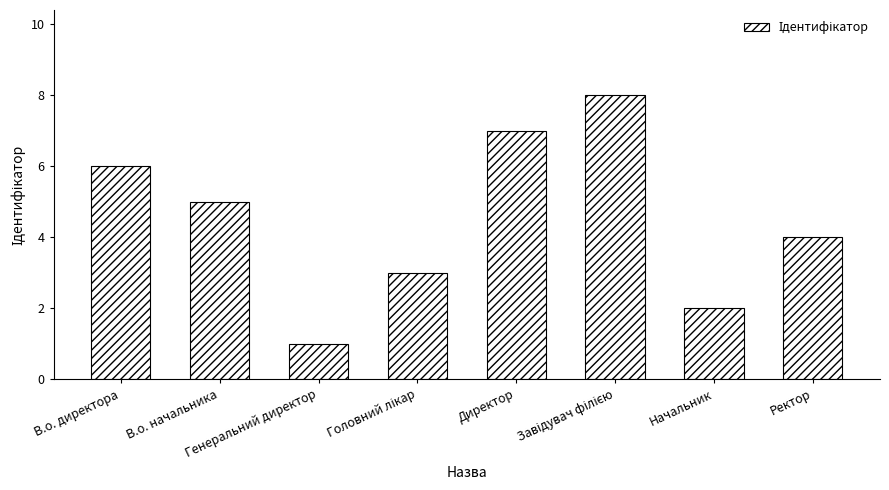

What is the difference between the maximum and minimum values?

7